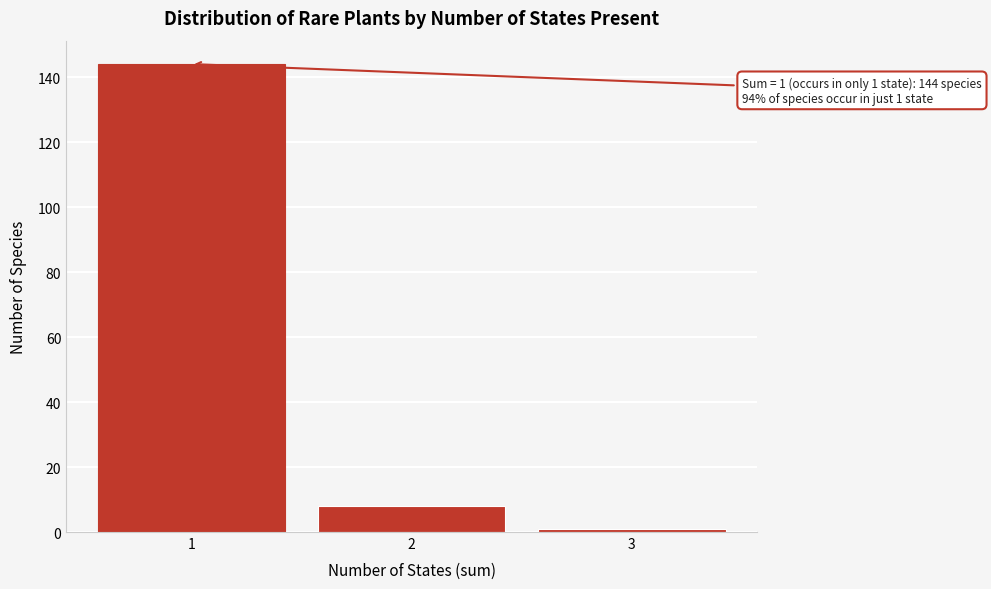

Reading left to right, extract all data points from this chart.

144	8	1